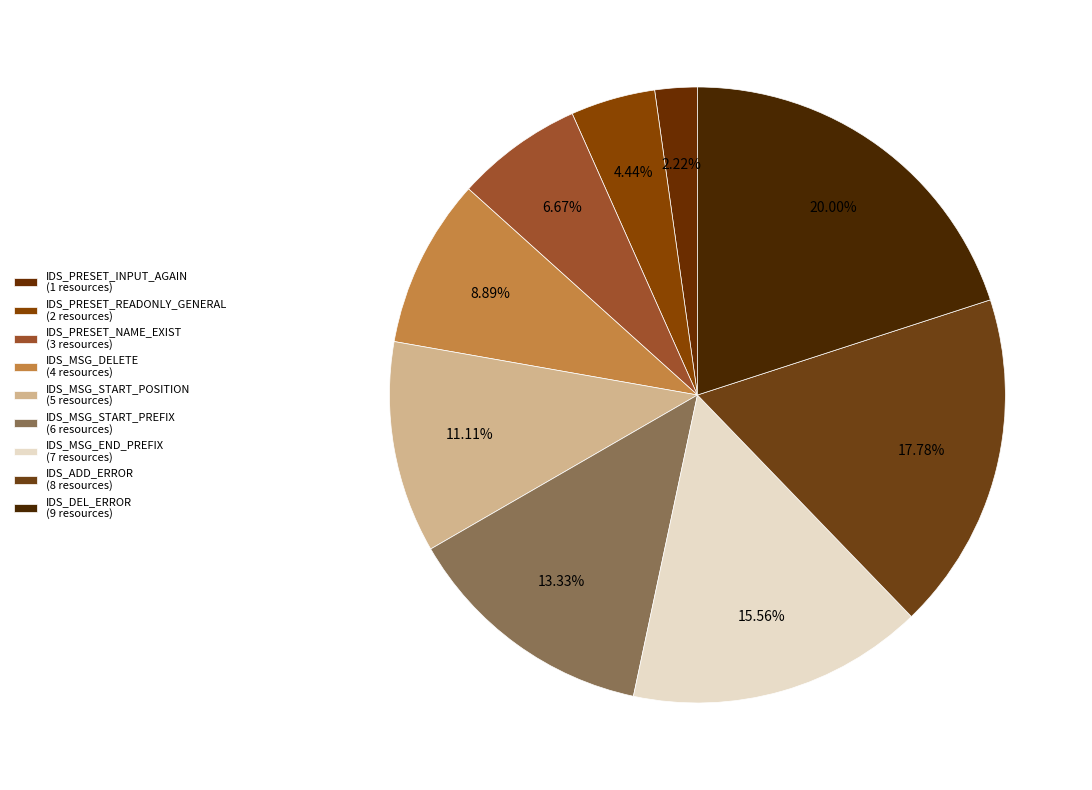

Count the number of slices in the pie.

9